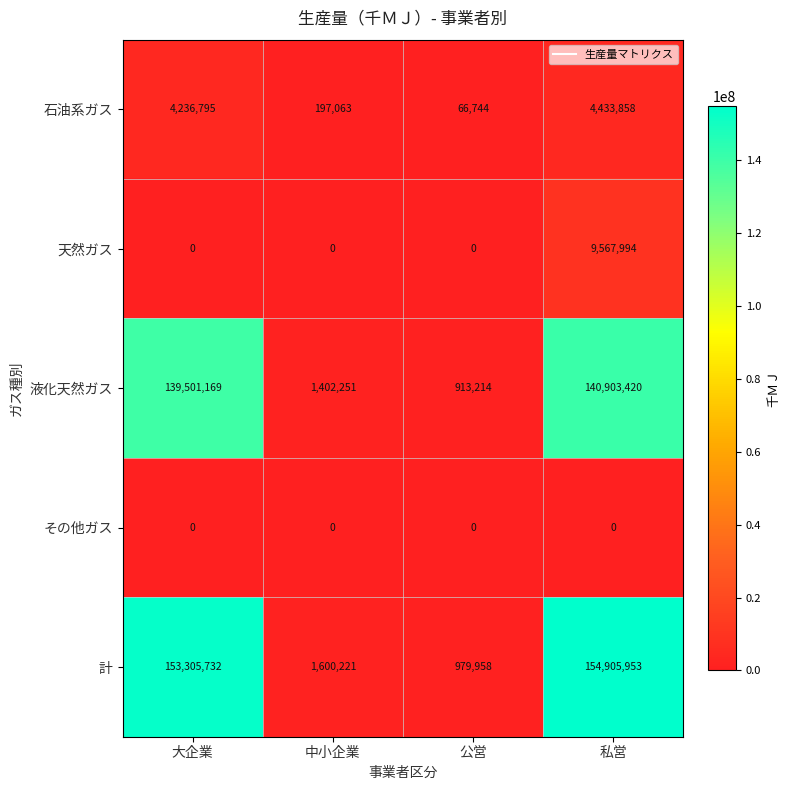

How many distinct data groups are displayed?

5